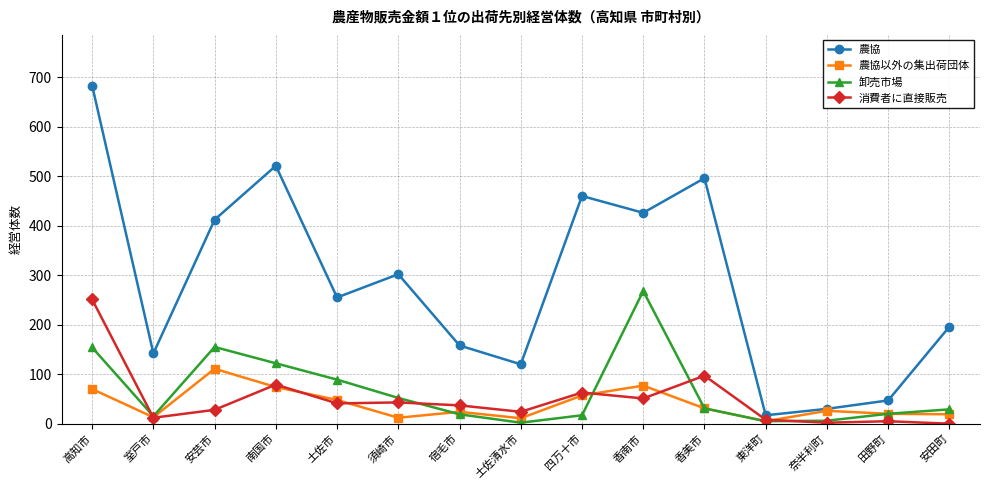

True or false: 消費者に直接販売 and 農協 cross at least once.

False